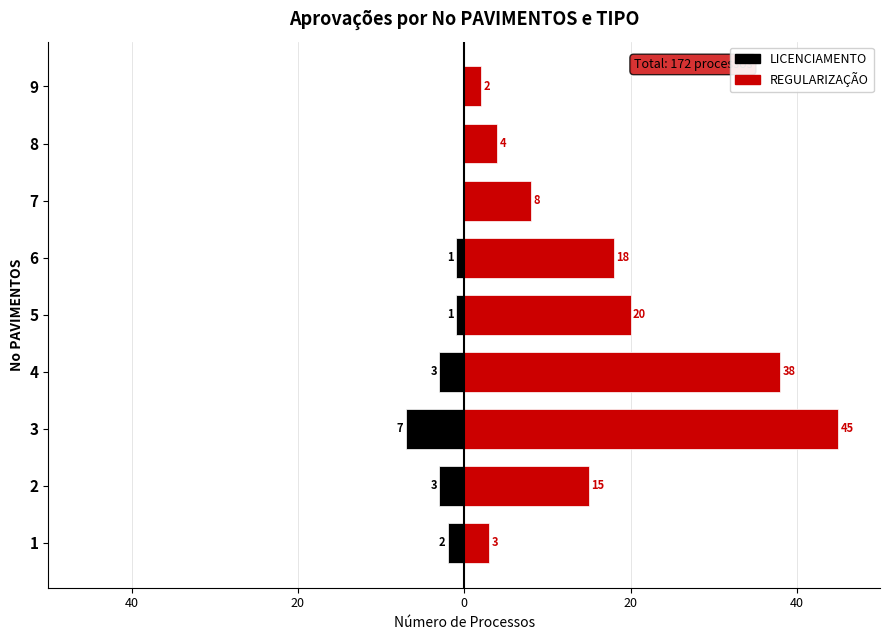

What is the label of the 1st bar from the right?

8